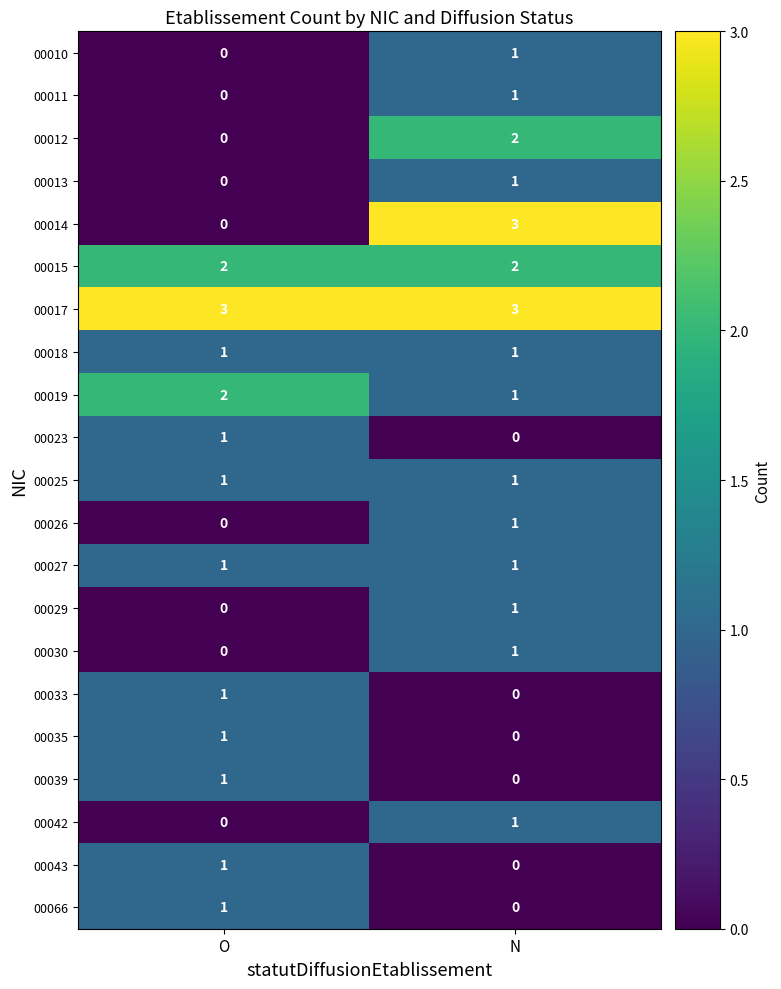

The value of 00035 at O is 2. True or false?

False